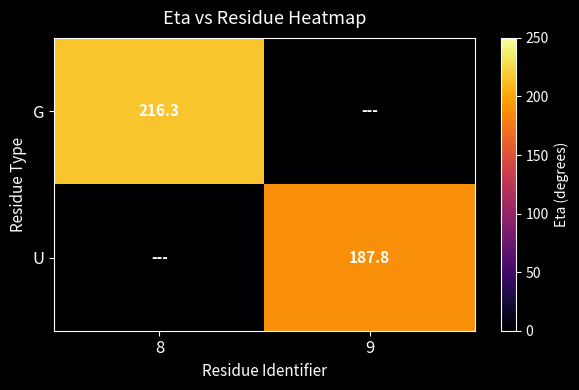

True or false: U has a value of 313.9 at 9.

False